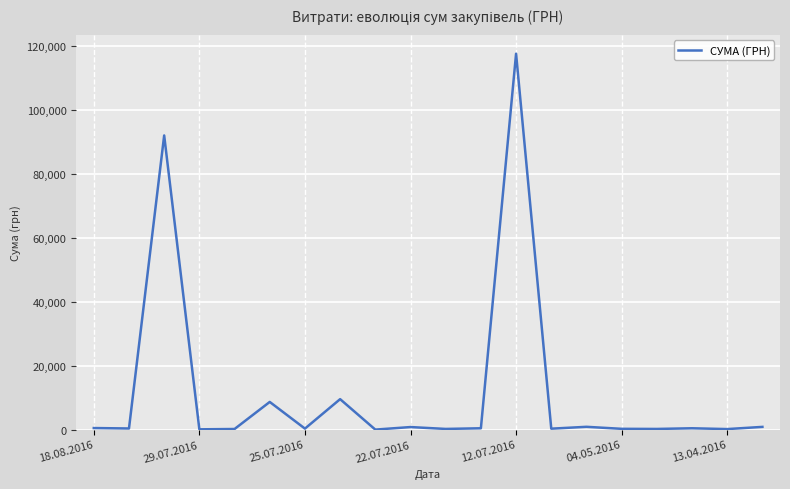

What is the difference between the maximum and minimum values?

117557.6